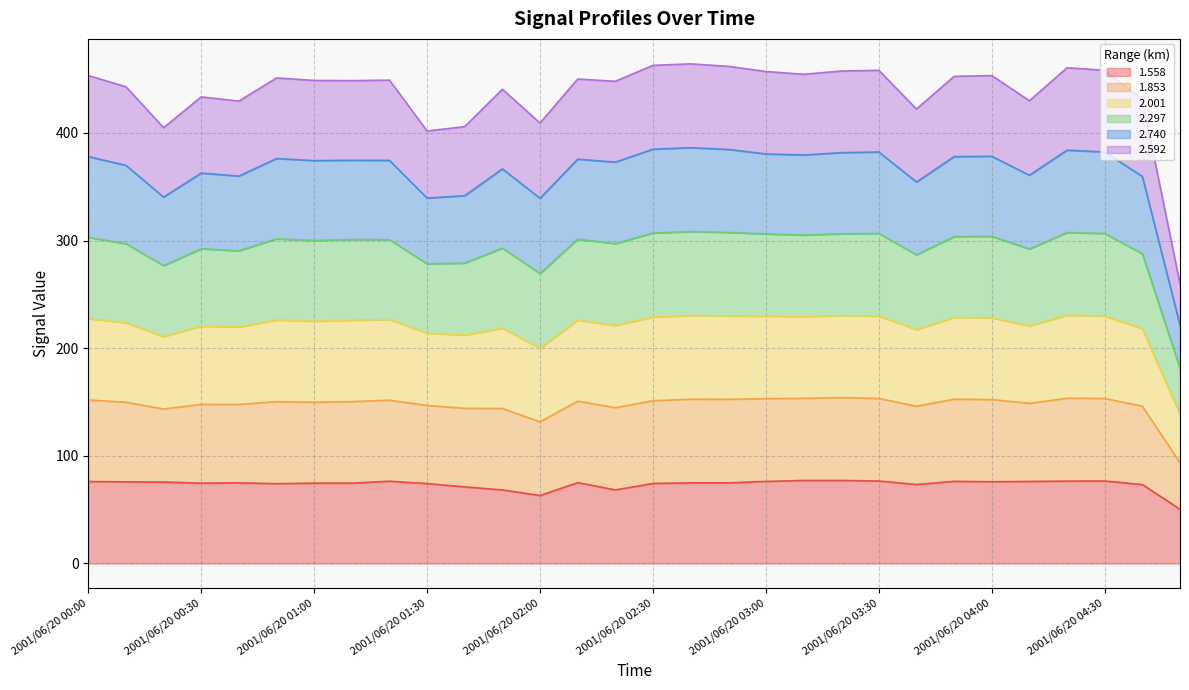

Count the number of categories in the chart.

30